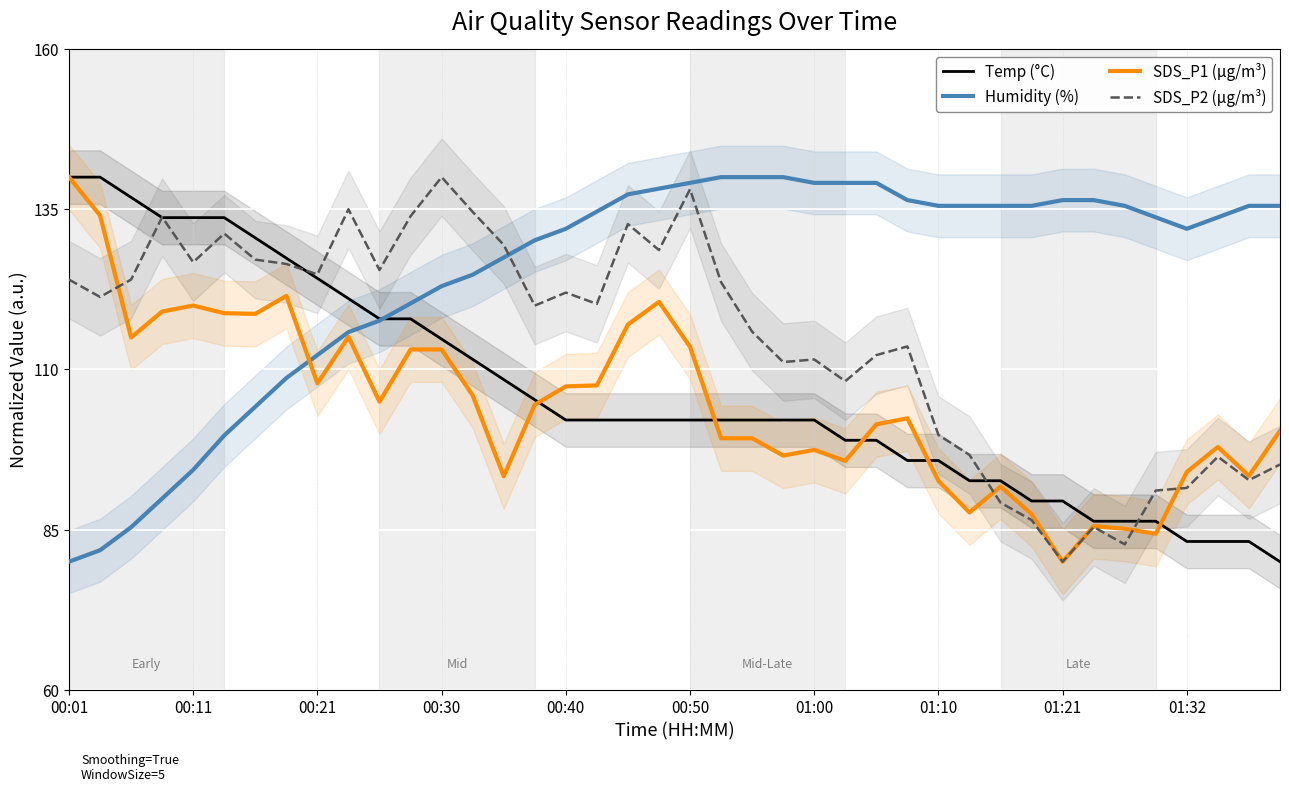

Count the number of data series in this chart.

4